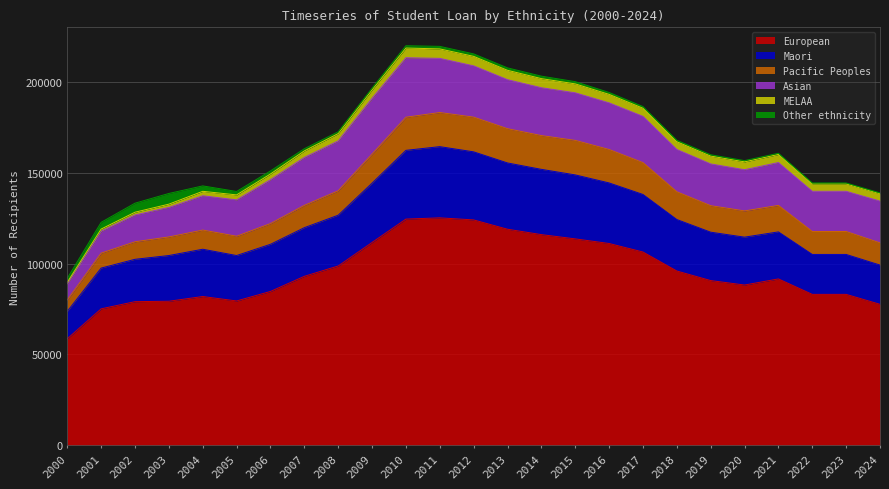

What is the difference between the Maori values at 2000 and 2024?

6534